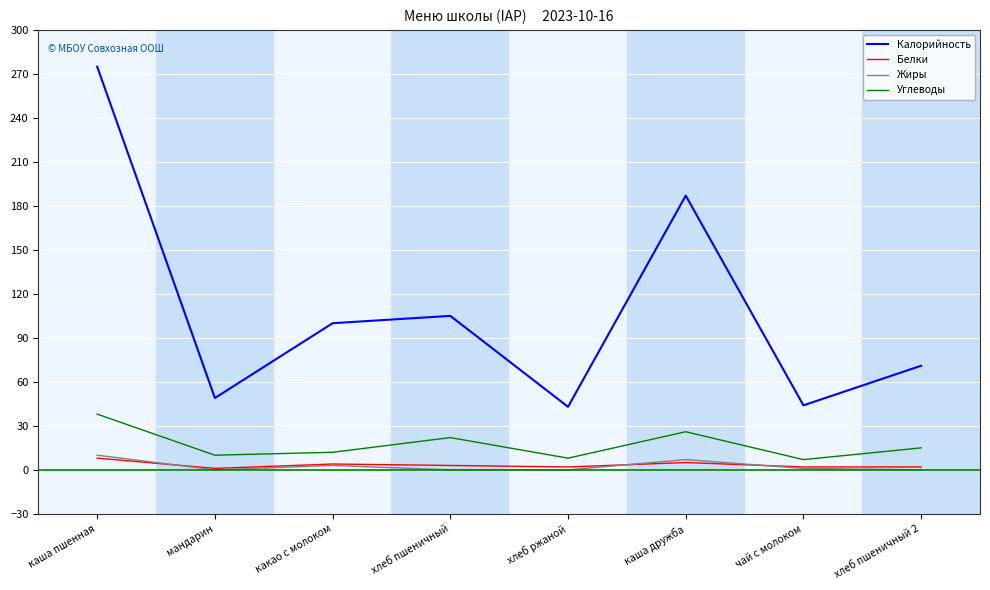

Which series has the largest range (max minus min)?

Калорийность